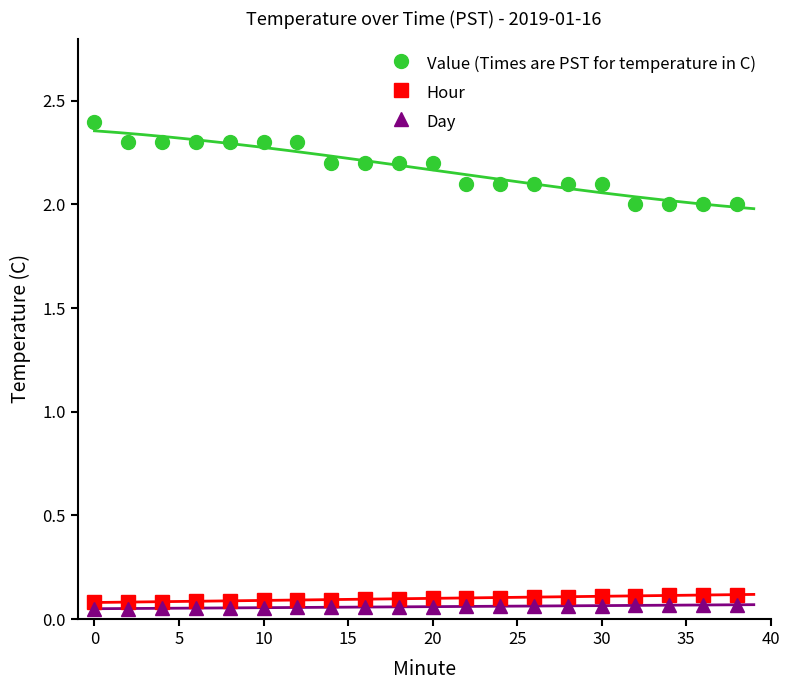

Reading left to right, transcribe all the data shown in this chart.

Value (Times are PST for temperature in C): 2.4	2.3	2.3	2.3	2.3	2.3	2.3	2.2	2.2	2.2	2.2	2.1	2.1	2.1	2.1	2.1	2.0	2.0	2.0	2.0
Hour: 0.1	0.1	0.1	0.1	0.1	0.1	0.1	0.1	0.1	0.1	0.1	0.1	0.1	0.1	0.1	0.1	0.1	0.1	0.1	0.1
Day: 0.1	0.1	0.1	0.1	0.1	0.1	0.1	0.1	0.1	0.1	0.1	0.1	0.1	0.1	0.1	0.1	0.1	0.1	0.1	0.1